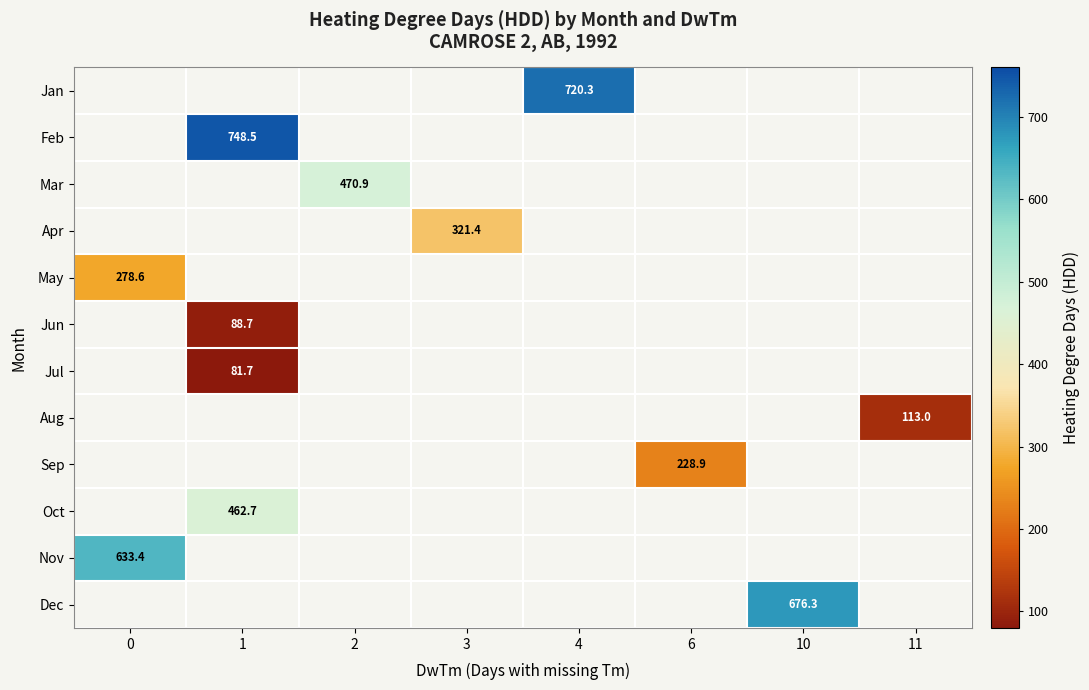

True or false: Sep has a value of 356.8 at 6.

False